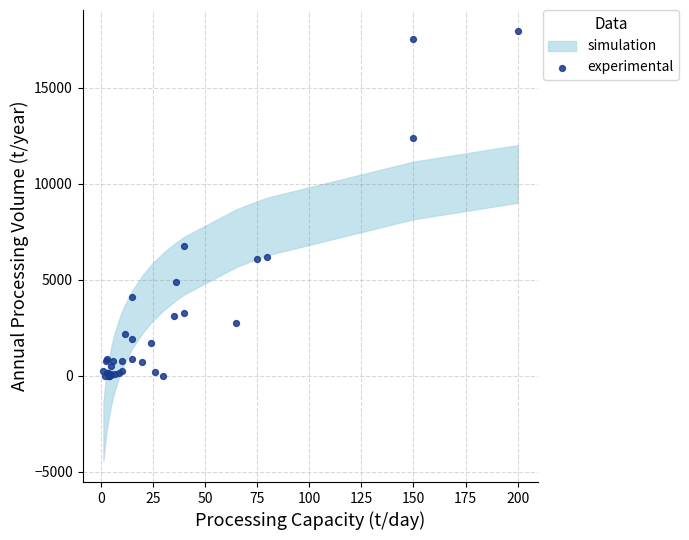

What Y value in the scatter plot is closest to 8972?

6759.0